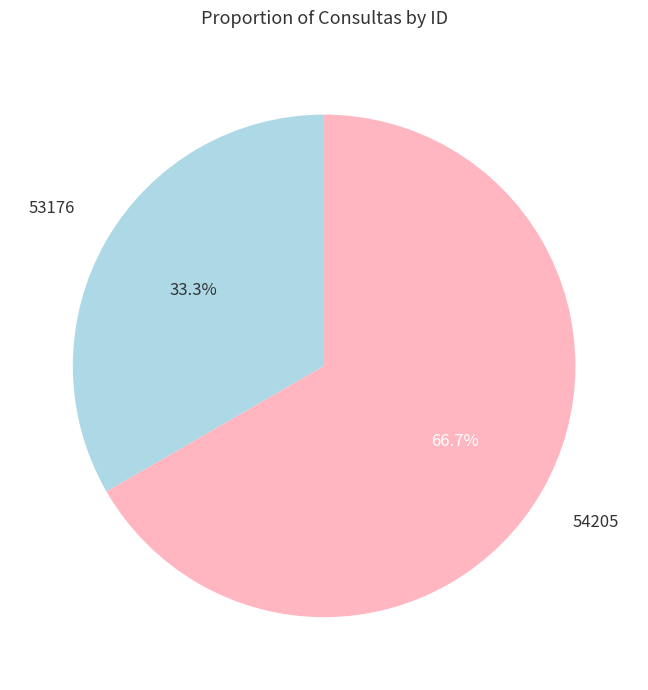

Is there a majority slice in this chart?

Yes